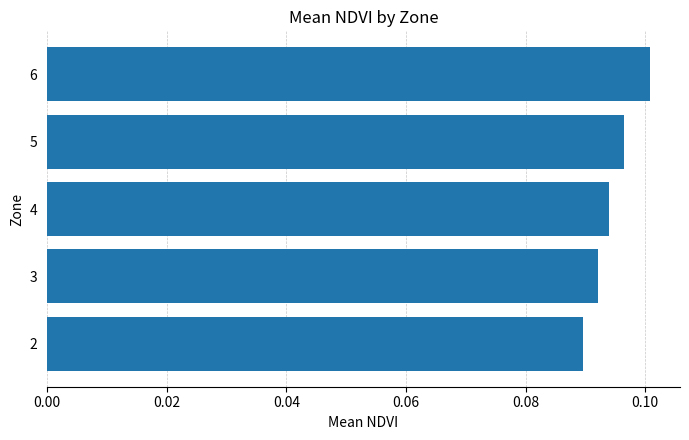

Which category has the highest value across all series?

6